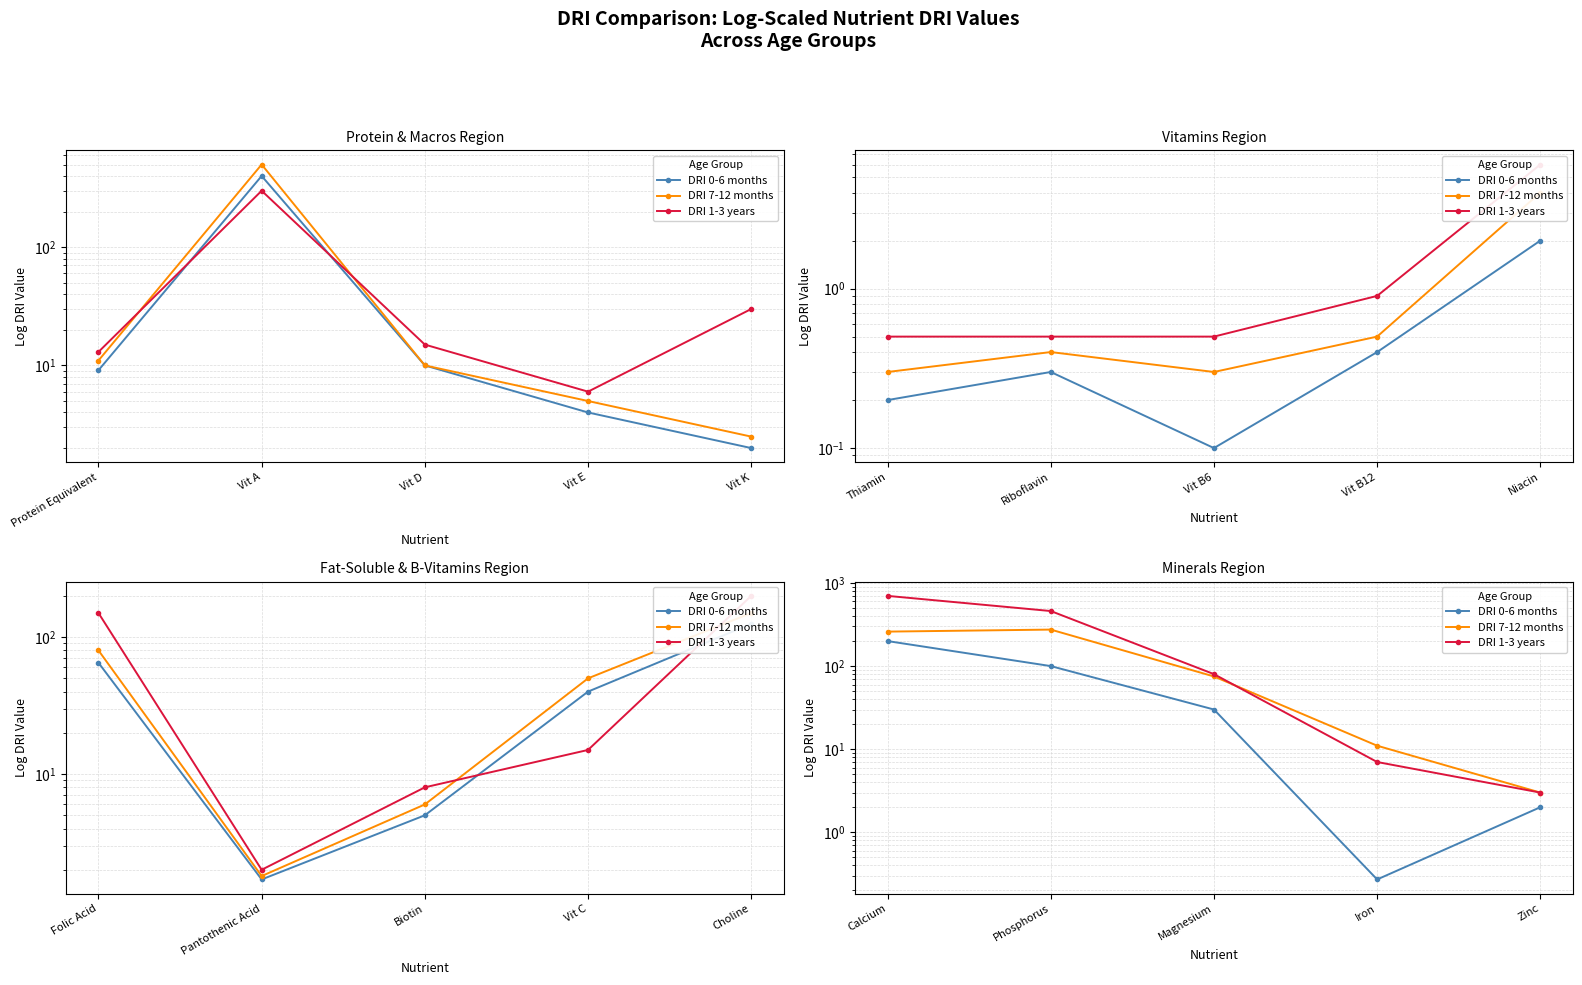

Which series has the largest total across all categories?

DRI 1-3 years